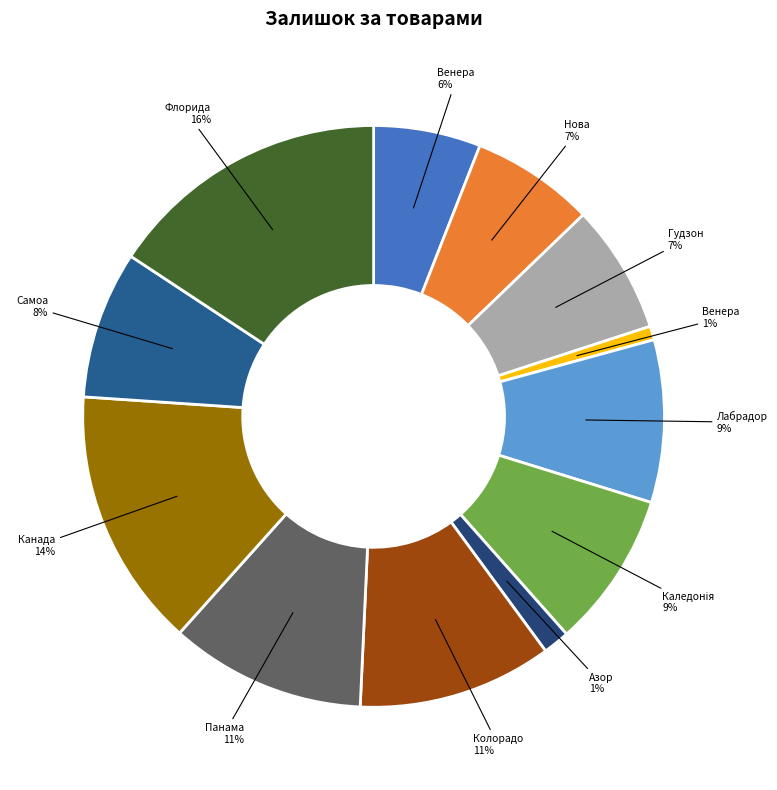

How many slices are in this pie chart?

12